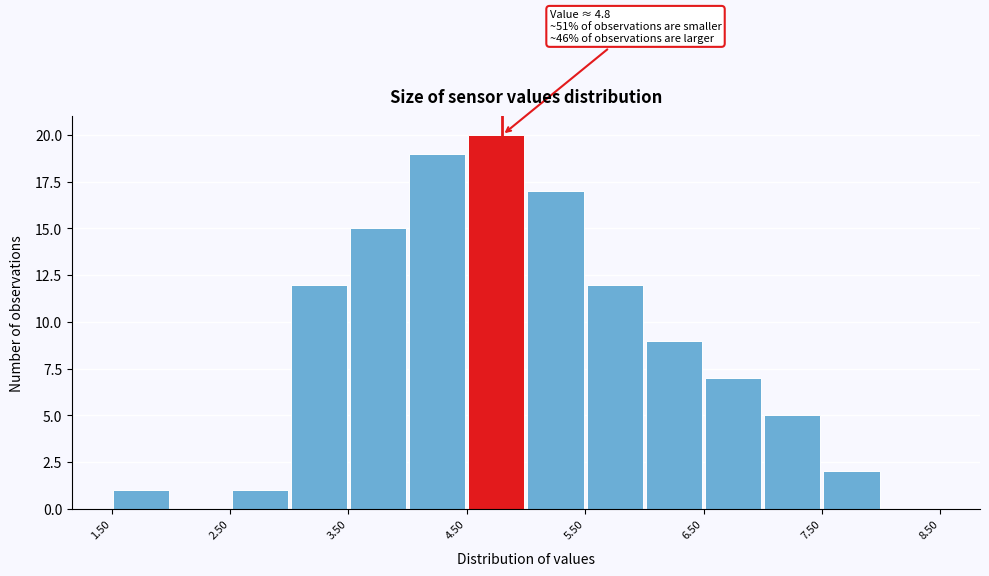

Over which range of the x-axis is the bar tallest?

4.5 to 5.0